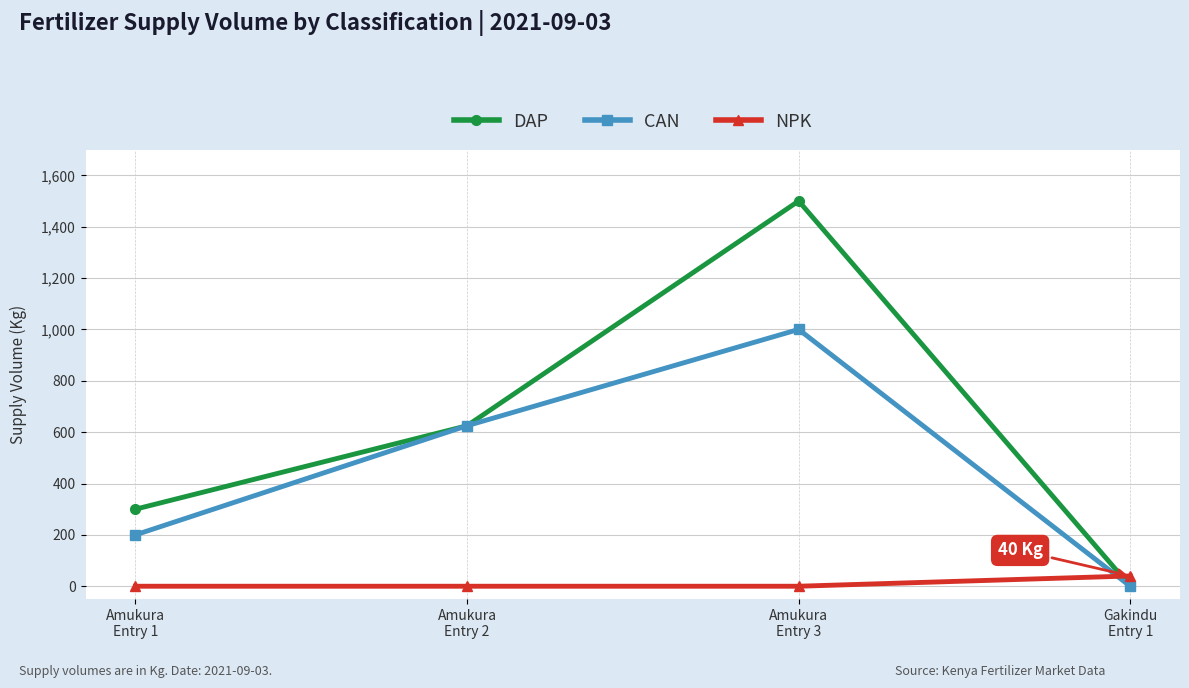

What is the value of the CAN point at the 2nd from the left?

625